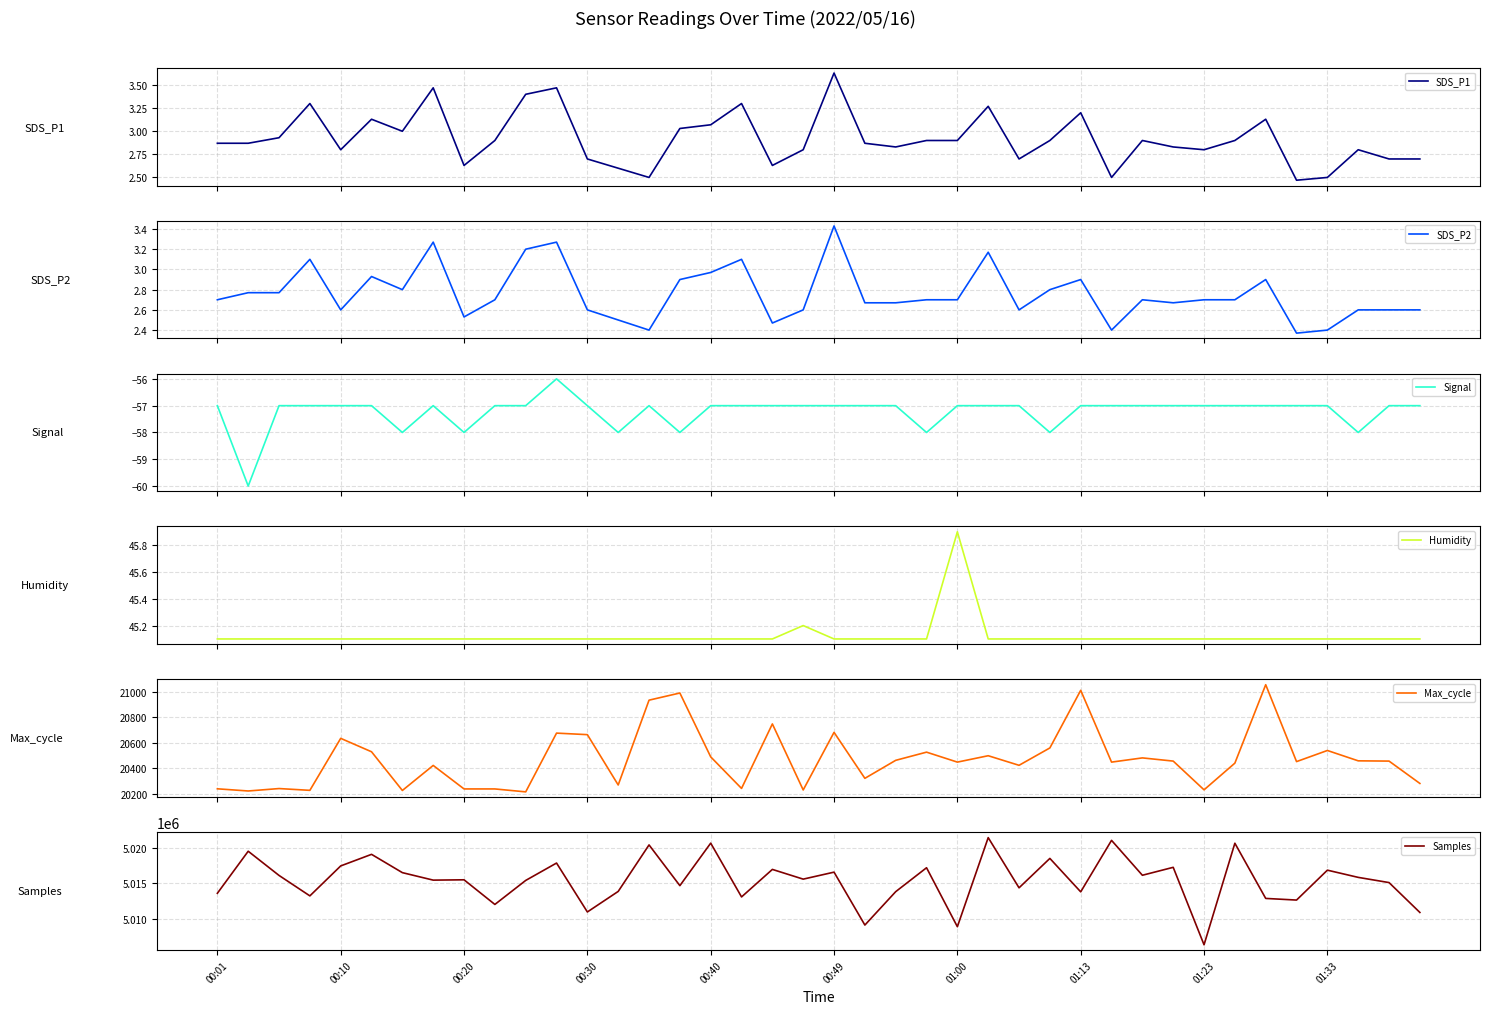

What value does the Signal series have at 23?

-58.0